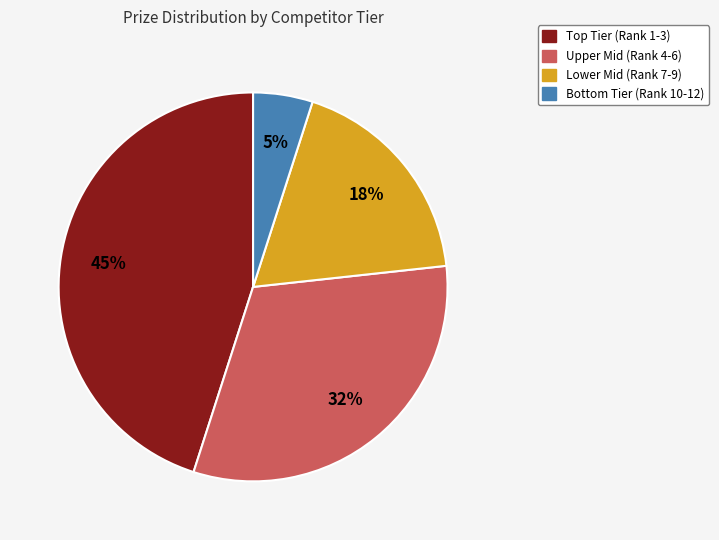

Count the number of slices in the pie.

4